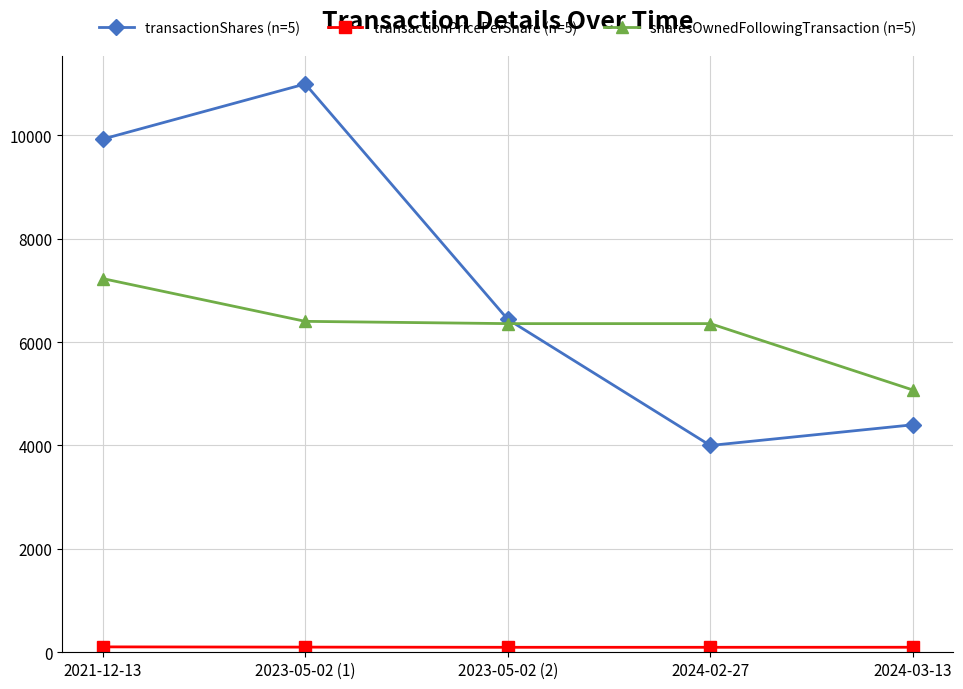

What is the difference between the sharesOwnedFollowingTransaction (n=5) values at 2024-03-13 and 2024-02-27?

1283.0